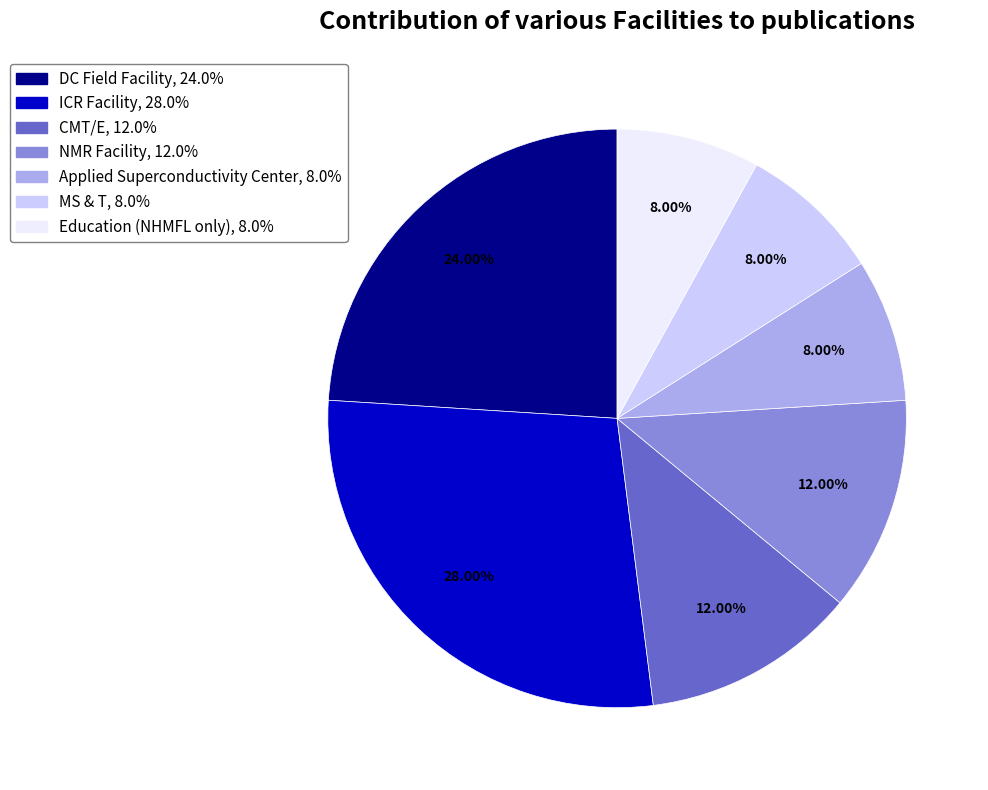

Which slice is the largest?

ICR Facility